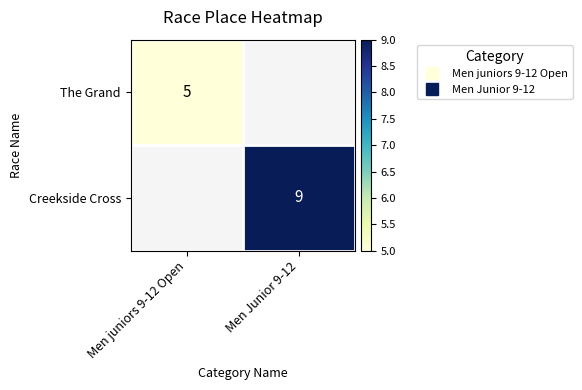

At which label does The Grand reach its minimum?

Men juniors 9-12 Open